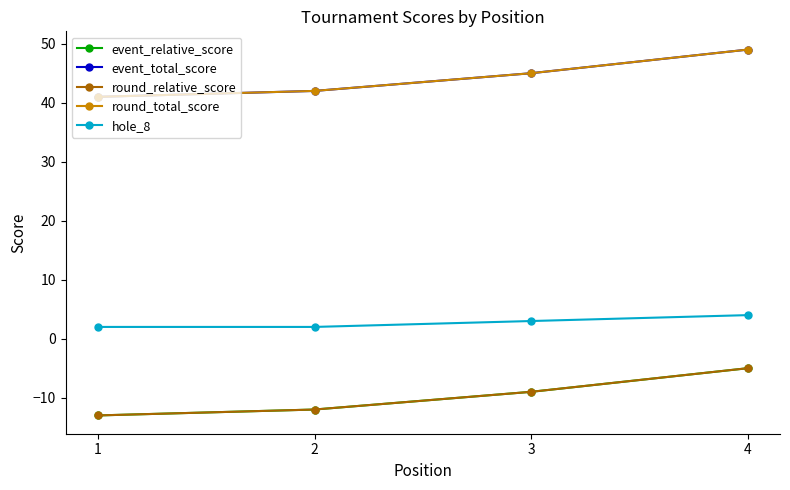

What is the difference between the second highest and second lowest values in the event_relative_score series?

3